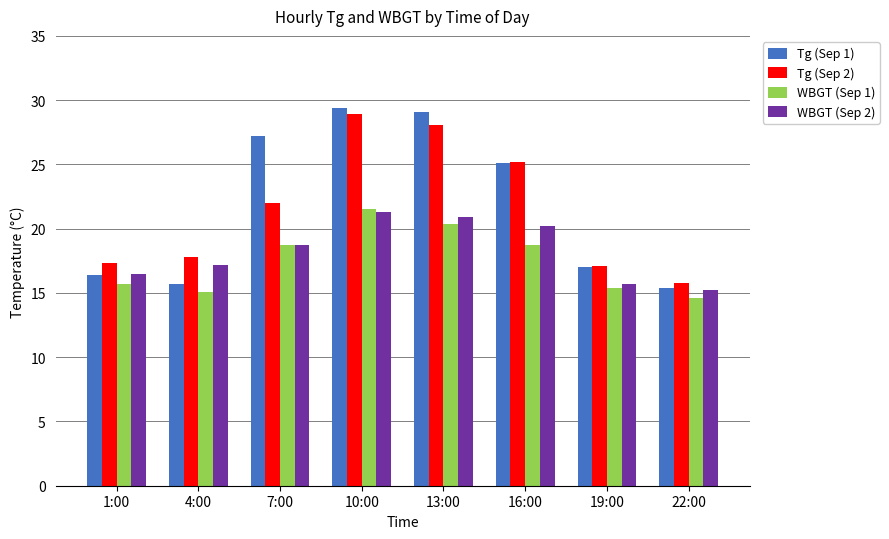

At which category is the sum across all series the highest?

10:00